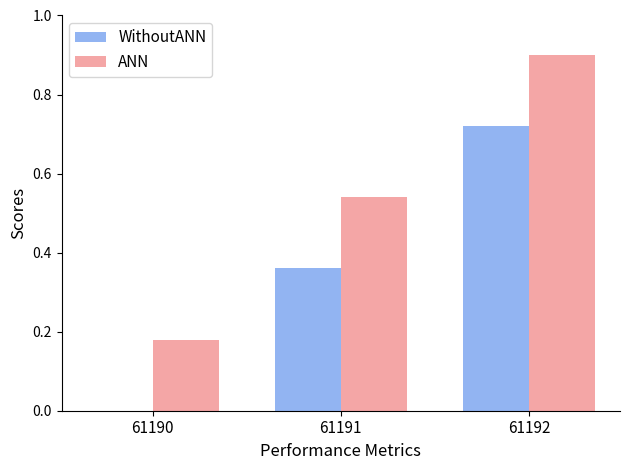

Which label corresponds to the largest value in the chart?

61192